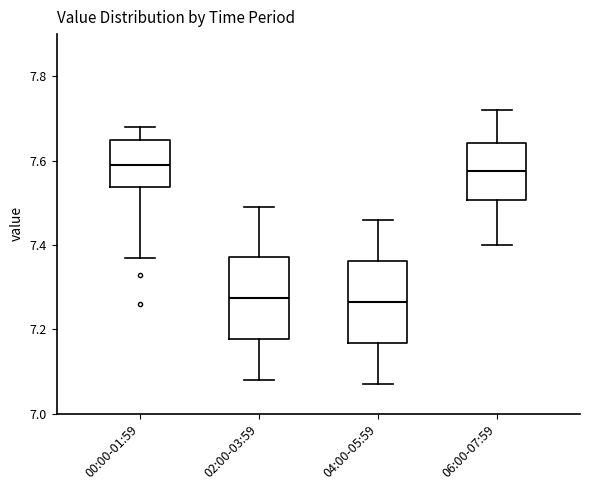

Where is the upper edge of the box for 04:00-05:59 on the y-axis? The values are not printed on the chart, so give them approximately, as read against the axis.

7.36